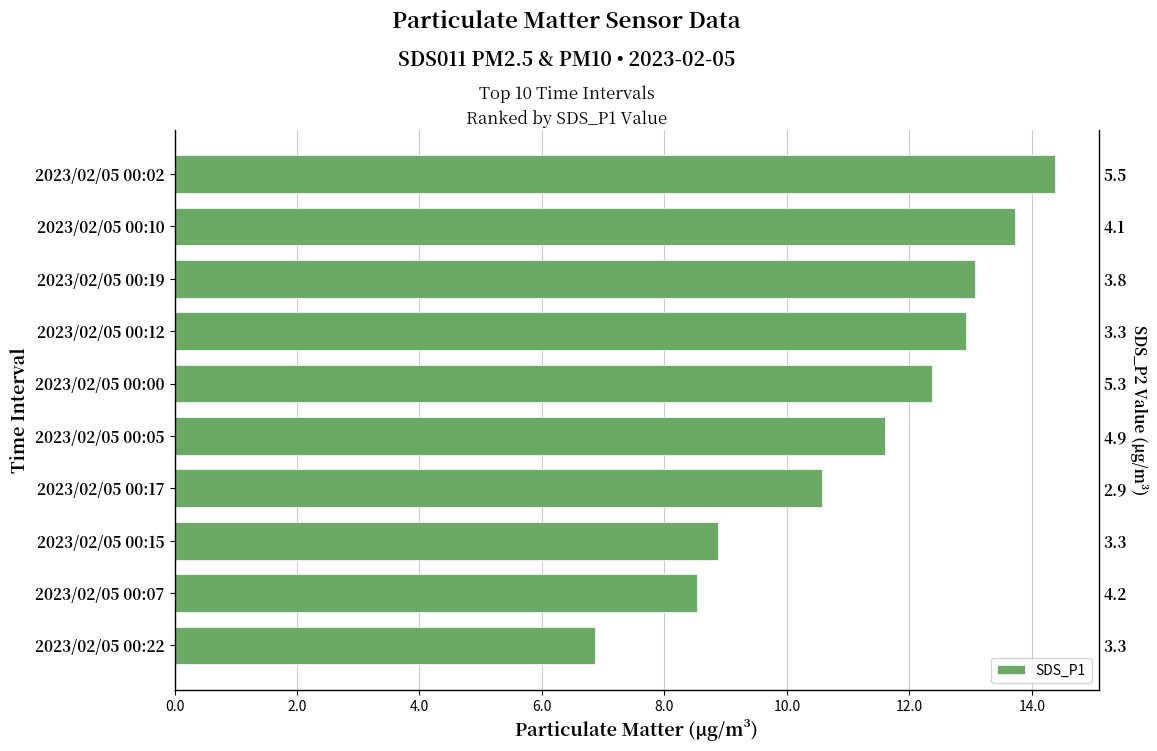

Between 2023/02/05 00:19 and 2023/02/05 00:07, which is larger?

2023/02/05 00:19